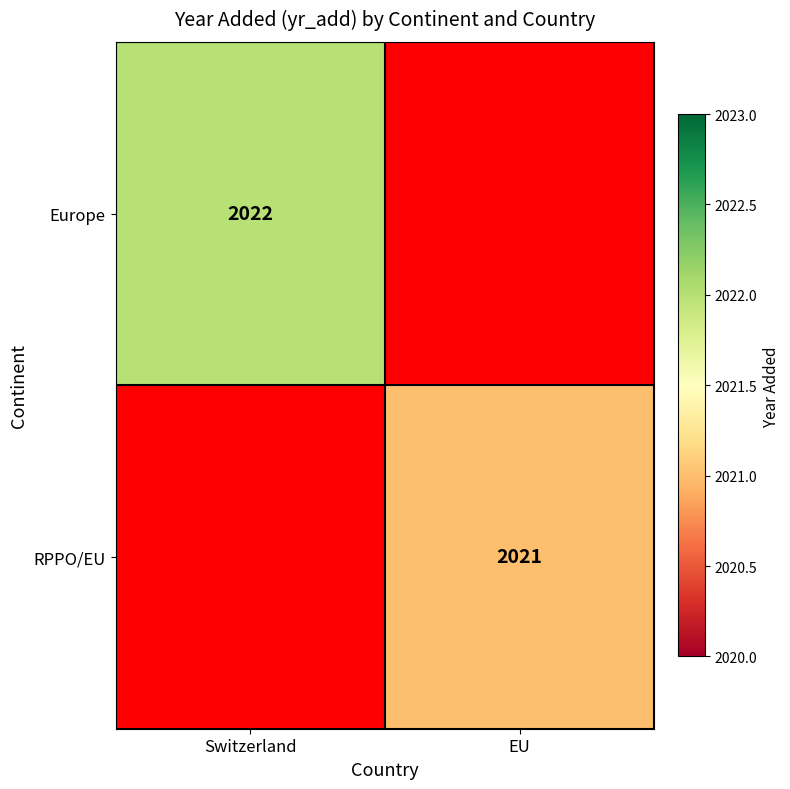

The RPPO/EU series shows 2021 at EU. True or false?

True